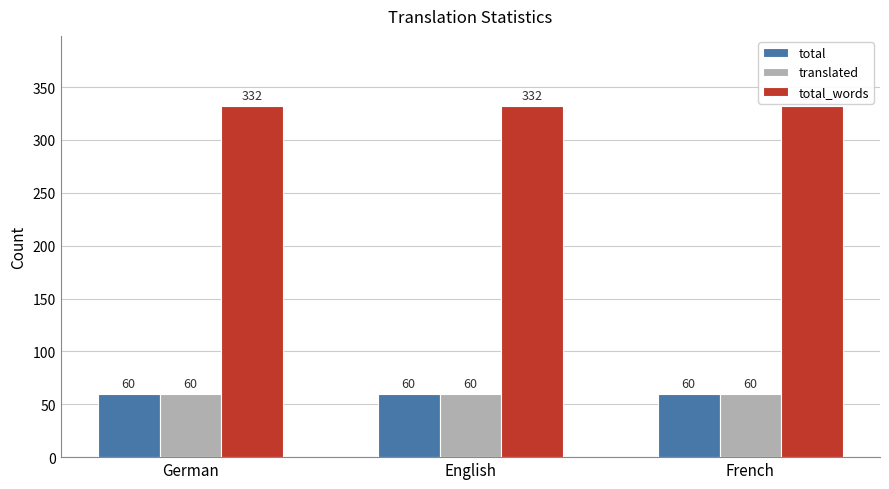

Reading left to right, transcribe all the data shown in this chart.

total: German=60	English=60	French=60
translated: German=60	English=60	French=60
total_words: German=332	English=332	French=332